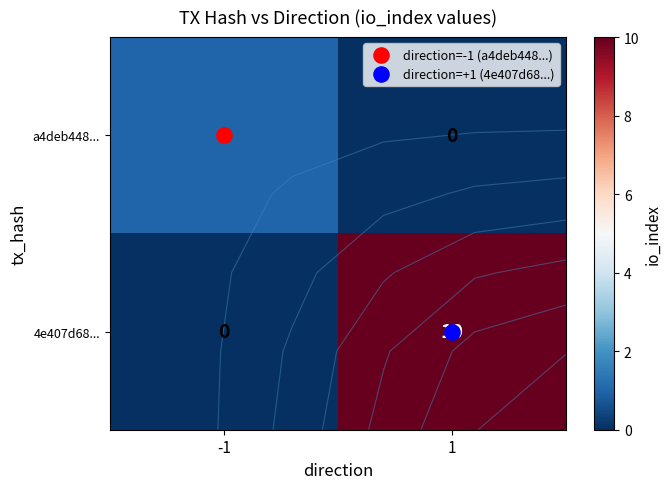

What is the sum of the 4e407d68... values at -1 and 1?

10